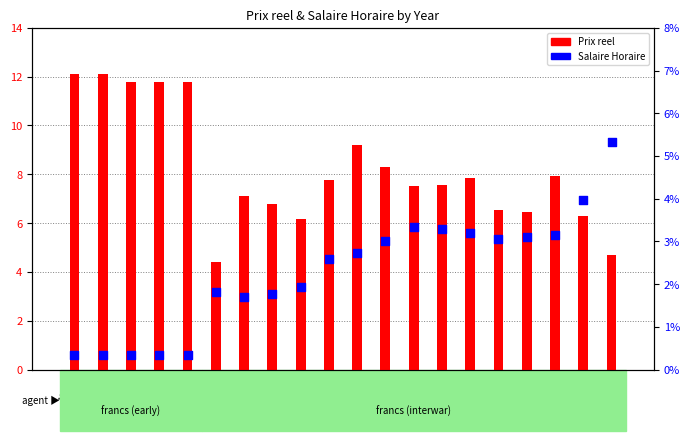

Which series has the largest total across all categories?

Prix reel